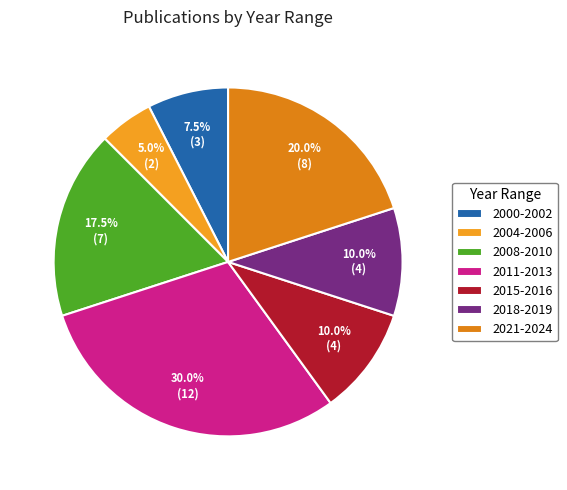

Does 2021-2024 account for over 50% of the chart?

No